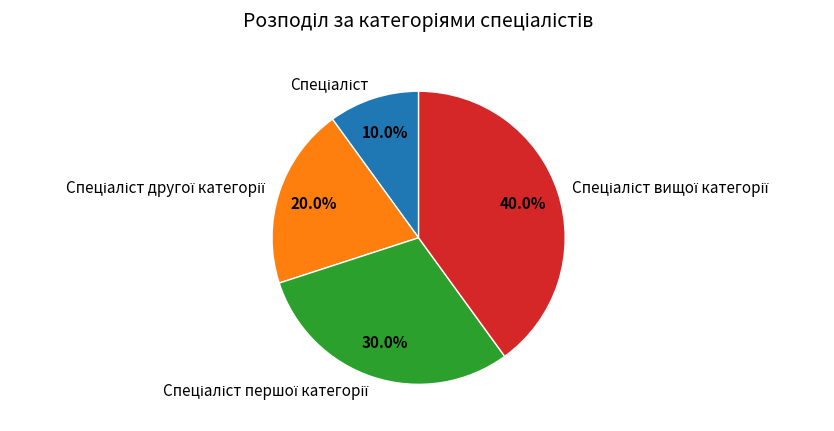

Does any single category account for the majority?

No